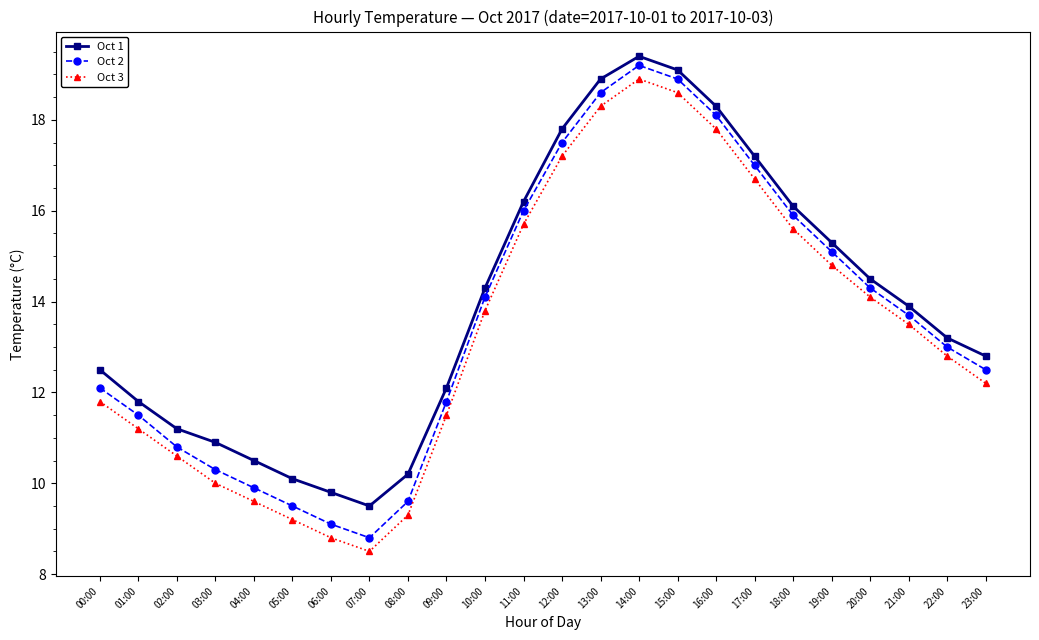

What is the approximate value of Oct 2 at 23:00?

12.5